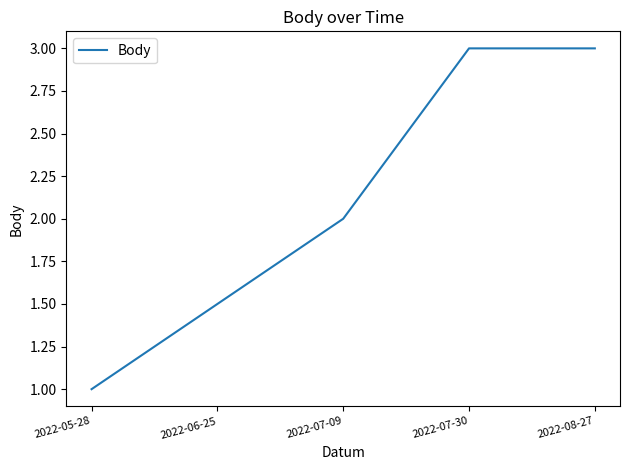

What is the change in value from 2022-07-09 to 2022-08-27?

+1.0